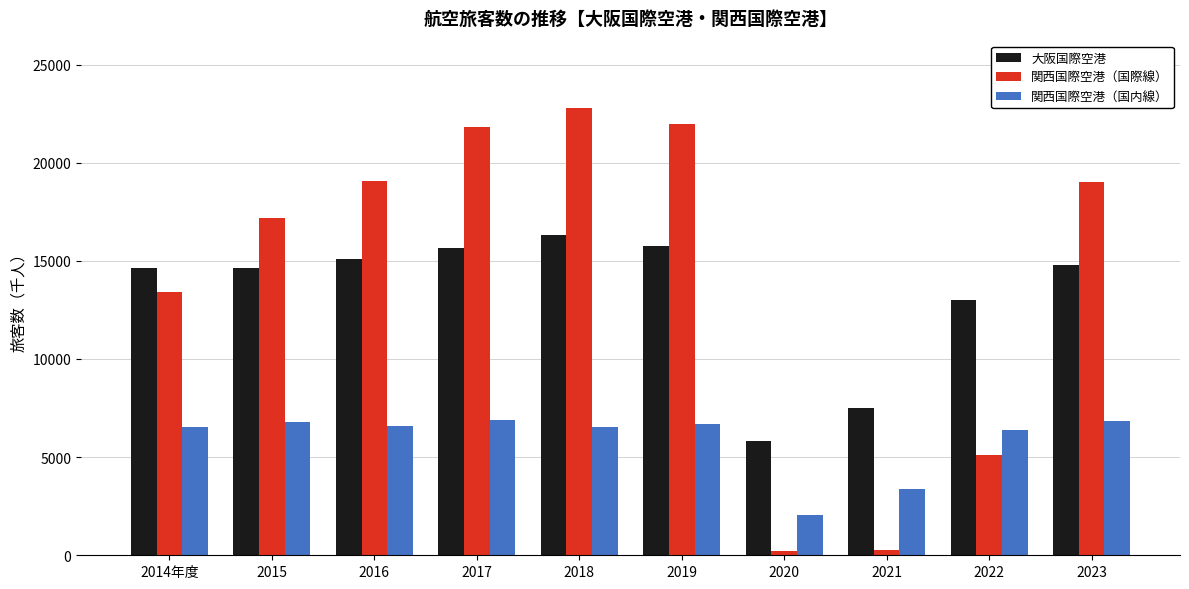

How many bars are there in each group?

3